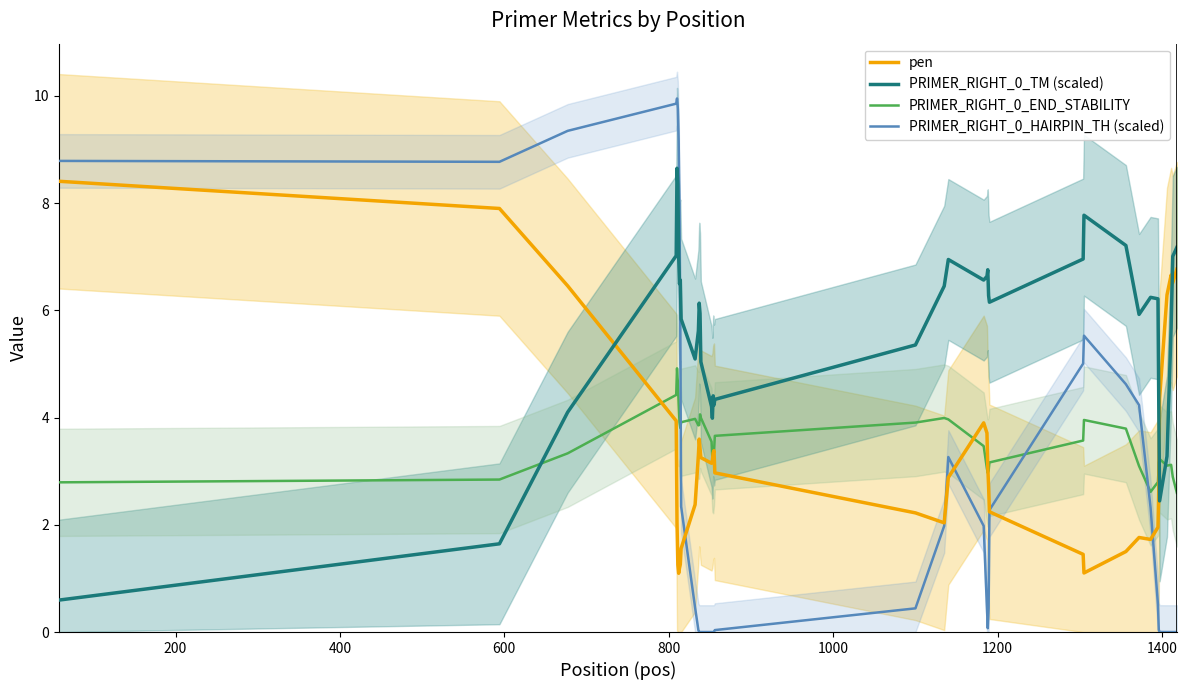

What is the minimum value for PRIMER_RIGHT_0_END_STABILITY?

2.6